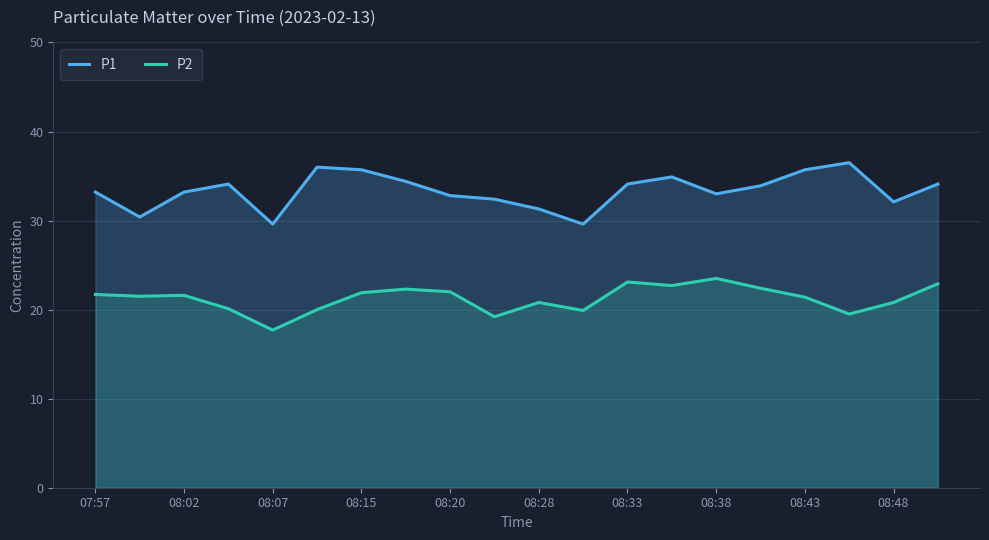

True or false: P2 and P1 cross at least once.

False